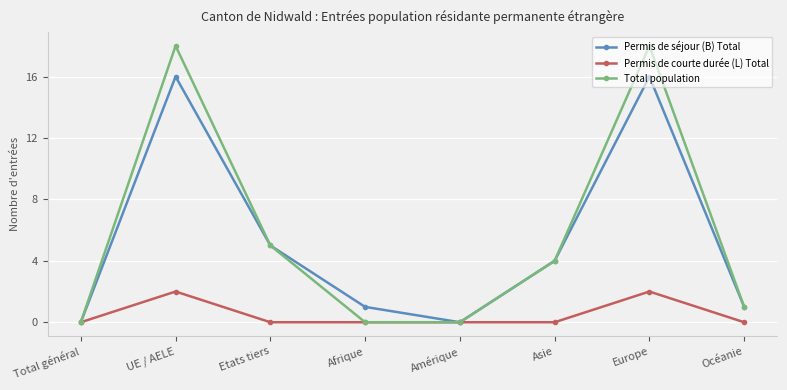

Which series has the widest spread of values?

Total population